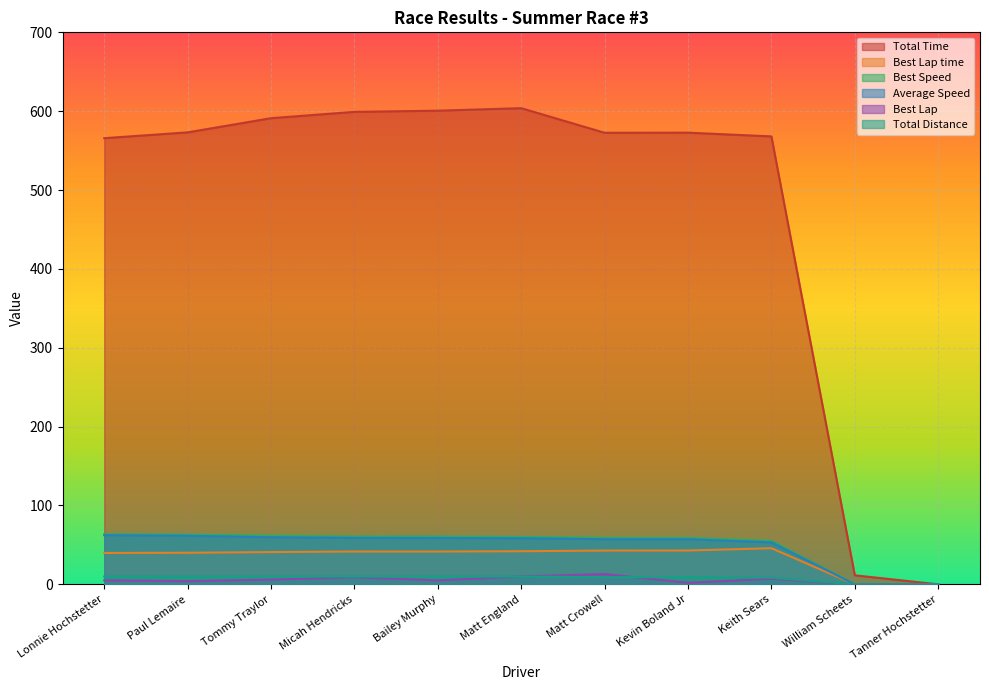

How many lines are shown in the chart?

6